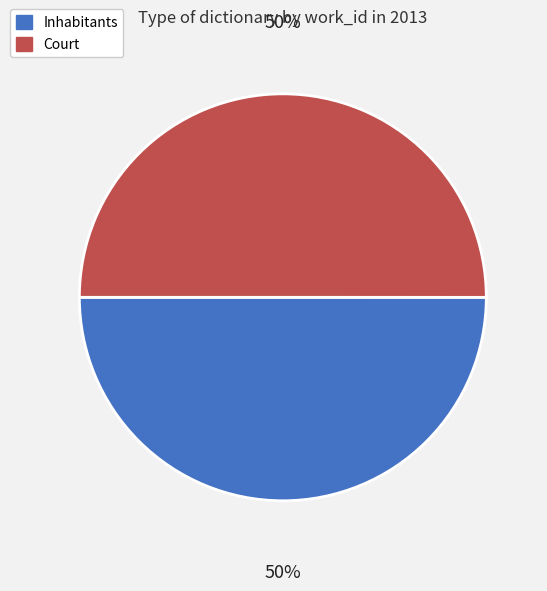

What is the ratio of the value at Court to the value at Inhabitants?

1.0